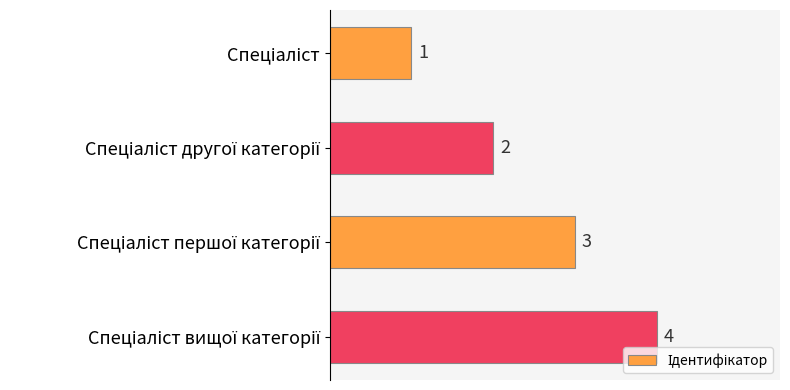

Count the values in the range 2 to 4.

3